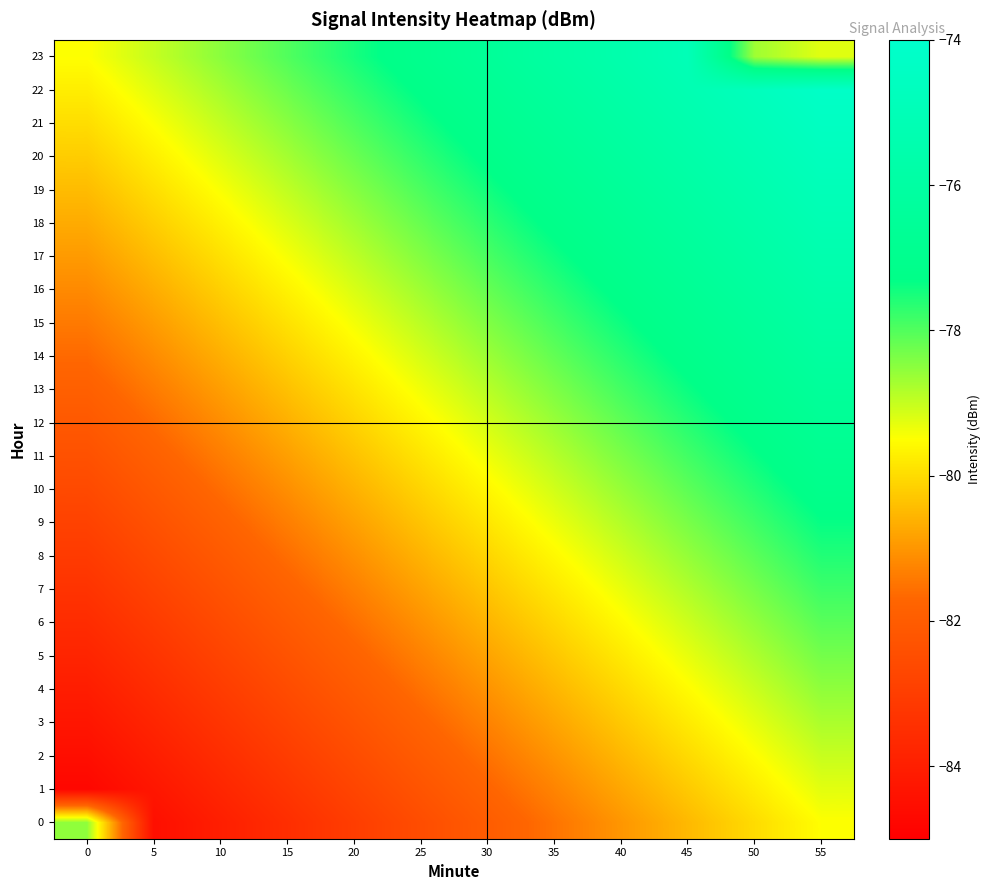

Reading left to right, what are all the values shown in this chart?

0: 0=-78.5	5=-84.5	10=-84.0	15=-83.5	20=-83.0	25=-82.5	30=-82.0	35=-81.5	40=-81.0	45=-80.5	50=-80.0	55=-79.5
1: 0=-84.8	5=-84.3	10=-83.8	15=-83.3	20=-82.8	25=-82.3	30=-81.8	35=-81.3	40=-80.8	45=-80.3	50=-79.8	55=-79.3
2: 0=-84.5	5=-84.0	10=-83.5	15=-83.0	20=-82.5	25=-82.0	30=-81.5	35=-81.0	40=-80.5	45=-80.0	50=-79.5	55=-79.0
3: 0=-84.3	5=-83.8	10=-83.3	15=-82.8	20=-82.3	25=-81.8	30=-81.3	35=-80.8	40=-80.3	45=-79.8	50=-79.3	55=-78.8
4: 0=-84.0	5=-83.5	10=-83.0	15=-82.5	20=-82.0	25=-81.5	30=-81.0	35=-80.5	40=-80.0	45=-79.5	50=-79.0	55=-78.5
5: 0=-83.8	5=-83.3	10=-82.8	15=-82.3	20=-81.8	25=-81.3	30=-80.8	35=-80.3	40=-79.8	45=-79.3	50=-78.8	55=-78.3
6: 0=-83.6	5=-83.1	10=-82.6	15=-82.1	20=-81.6	25=-81.1	30=-80.6	35=-80.1	40=-79.6	45=-79.1	50=-78.6	55=-78.1
7: 0=-83.3	5=-82.8	10=-82.3	15=-81.8	20=-81.3	25=-80.8	30=-80.3	35=-79.8	40=-79.3	45=-78.8	50=-78.3	55=-77.8
8: 0=-83.1	5=-82.6	10=-82.1	15=-81.6	20=-81.1	25=-80.6	30=-80.1	35=-79.6	40=-79.1	45=-78.6	50=-78.1	55=-77.6
9: 0=-82.8	5=-82.3	10=-81.8	15=-81.3	20=-80.8	25=-80.3	30=-79.8	35=-79.3	40=-78.8	45=-78.3	50=-77.8	55=-77.3
10: 0=-82.6	5=-82.1	10=-81.6	15=-81.1	20=-80.6	25=-80.1	30=-79.6	35=-79.1	40=-78.6	45=-78.1	50=-77.6	55=-77.1
11: 0=-82.4	5=-81.9	10=-81.4	15=-80.9	20=-80.4	25=-79.9	30=-79.4	35=-78.9	40=-78.4	45=-77.9	50=-77.4	55=-76.9
12: 0=-82.1	5=-81.6	10=-81.1	15=-80.6	20=-80.1	25=-79.6	30=-79.1	35=-78.6	40=-78.1	45=-77.6	50=-77.1	55=-76.6
13: 0=-81.9	5=-81.4	10=-80.9	15=-80.4	20=-79.9	25=-79.4	30=-78.9	35=-78.4	40=-77.9	45=-77.4	50=-76.9	55=-76.4
14: 0=-81.7	5=-81.2	10=-80.7	15=-80.2	20=-79.7	25=-79.2	30=-78.7	35=-78.2	40=-77.7	45=-77.2	50=-76.7	55=-76.2
15: 0=-81.4	5=-80.9	10=-80.4	15=-79.9	20=-79.4	25=-78.9	30=-78.4	35=-77.9	40=-77.4	45=-76.9	50=-76.4	55=-75.9
16: 0=-81.2	5=-80.7	10=-80.2	15=-79.7	20=-79.2	25=-78.7	30=-78.2	35=-77.7	40=-77.2	45=-76.7	50=-76.2	55=-75.7
17: 0=-80.9	5=-80.4	10=-79.9	15=-79.4	20=-78.9	25=-78.4	30=-77.9	35=-77.4	40=-76.9	45=-76.4	50=-75.9	55=-75.4
18: 0=-80.7	5=-80.2	10=-79.7	15=-79.2	20=-78.7	25=-78.2	30=-77.7	35=-77.2	40=-76.7	45=-76.2	50=-75.7	55=-75.2
19: 0=-80.5	5=-80.0	10=-79.5	15=-79.0	20=-78.5	25=-78.0	30=-77.5	35=-77.0	40=-76.5	45=-76.0	50=-75.5	55=-75.0
20: 0=-80.2	5=-79.7	10=-79.2	15=-78.7	20=-78.2	25=-77.7	30=-77.2	35=-76.7	40=-76.2	45=-75.7	50=-75.2	55=-74.7
21: 0=-80.0	5=-79.5	10=-79.0	15=-78.5	20=-78.0	25=-77.5	30=-77.0	35=-76.5	40=-76.0	45=-75.5	50=-75.0	55=-74.5
22: 0=-79.7	5=-79.2	10=-78.7	15=-78.2	20=-77.7	25=-77.2	30=-76.7	35=-76.2	40=-75.7	45=-75.2	50=-74.7	55=-74.2
23: 0=-79.5	5=-79.0	10=-78.5	15=-78.0	20=-77.5	25=-77.0	30=-76.5	35=-76.0	40=-75.5	45=-75.0	50=-78.7	55=-79.2